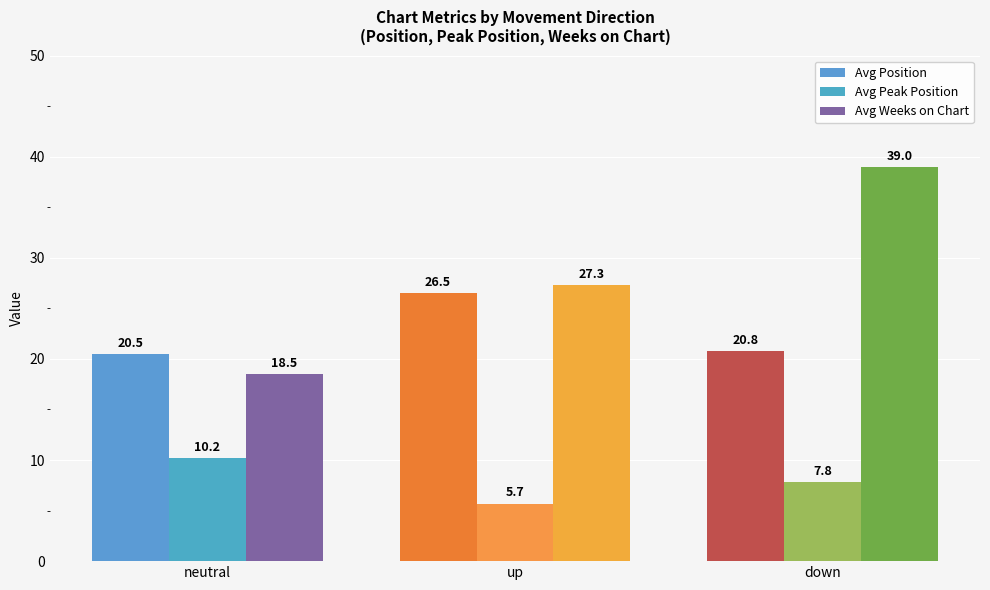

Is it true that Avg Position equals 20.5 at neutral?

True